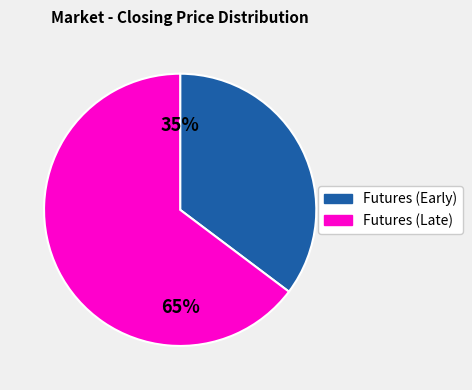

To the nearest percent, what is the average slice percentage?

50%